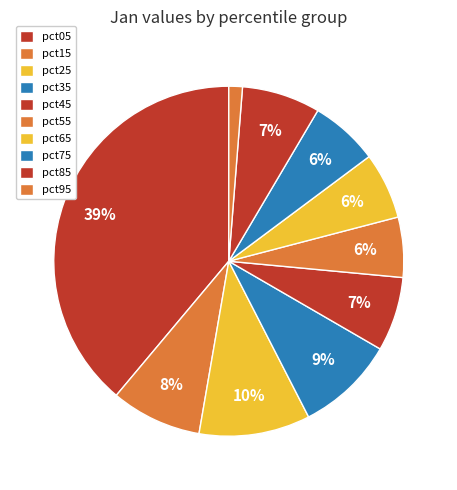

To the nearest percent, what portion does pct75 represent?

6%